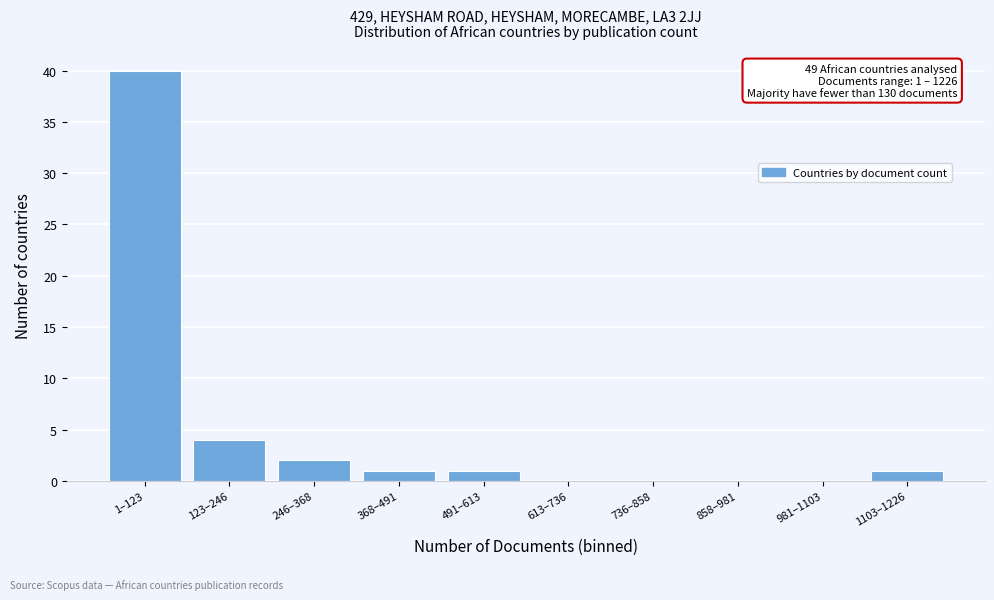

Reading left to right, transcribe all the data shown in this chart.

1–123=40	123–246=4	246–368=2	368–491=1	491–613=1	613–736=0	736–858=0	858–981=0	981–1103=0	1103–1226=1